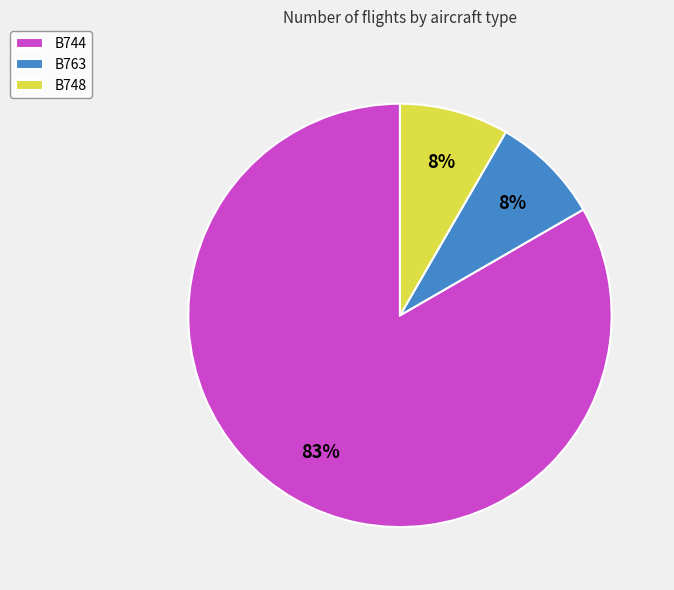

True or false: B748 accounts for 8% of the total.

True